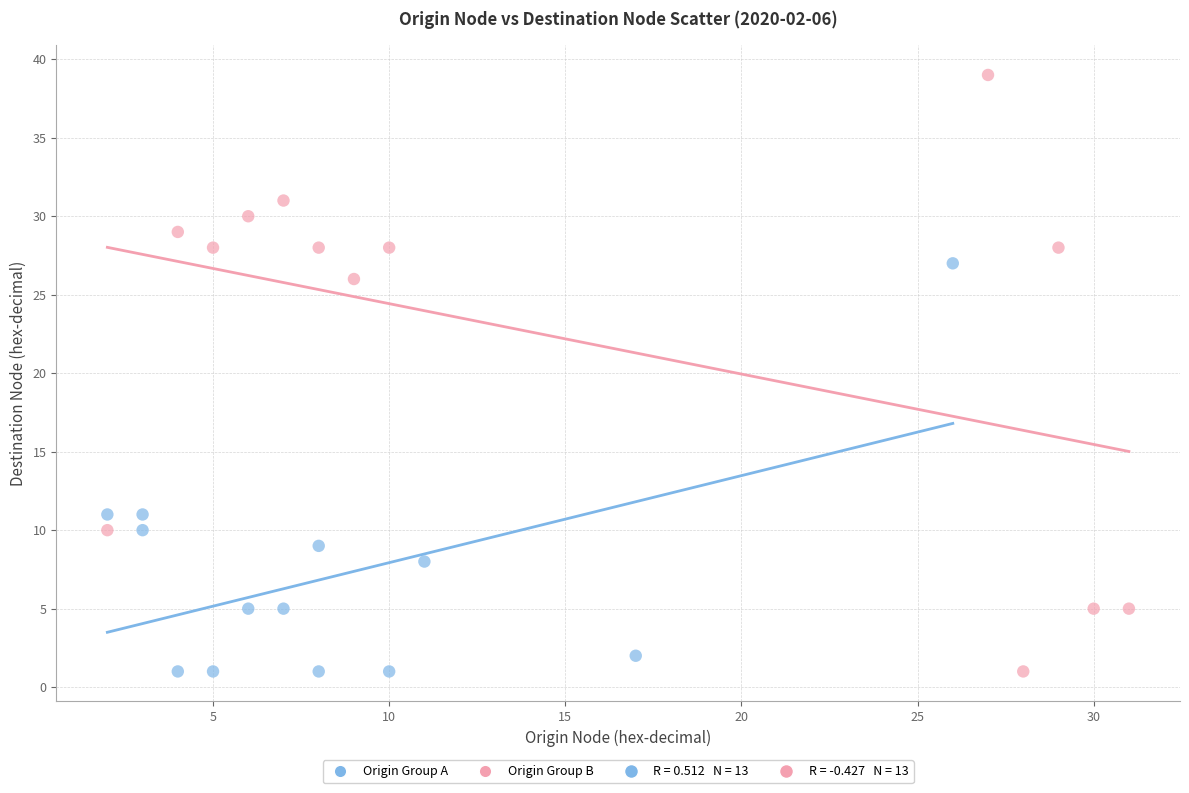

Which series contains the highest Y value?

Origin Group B